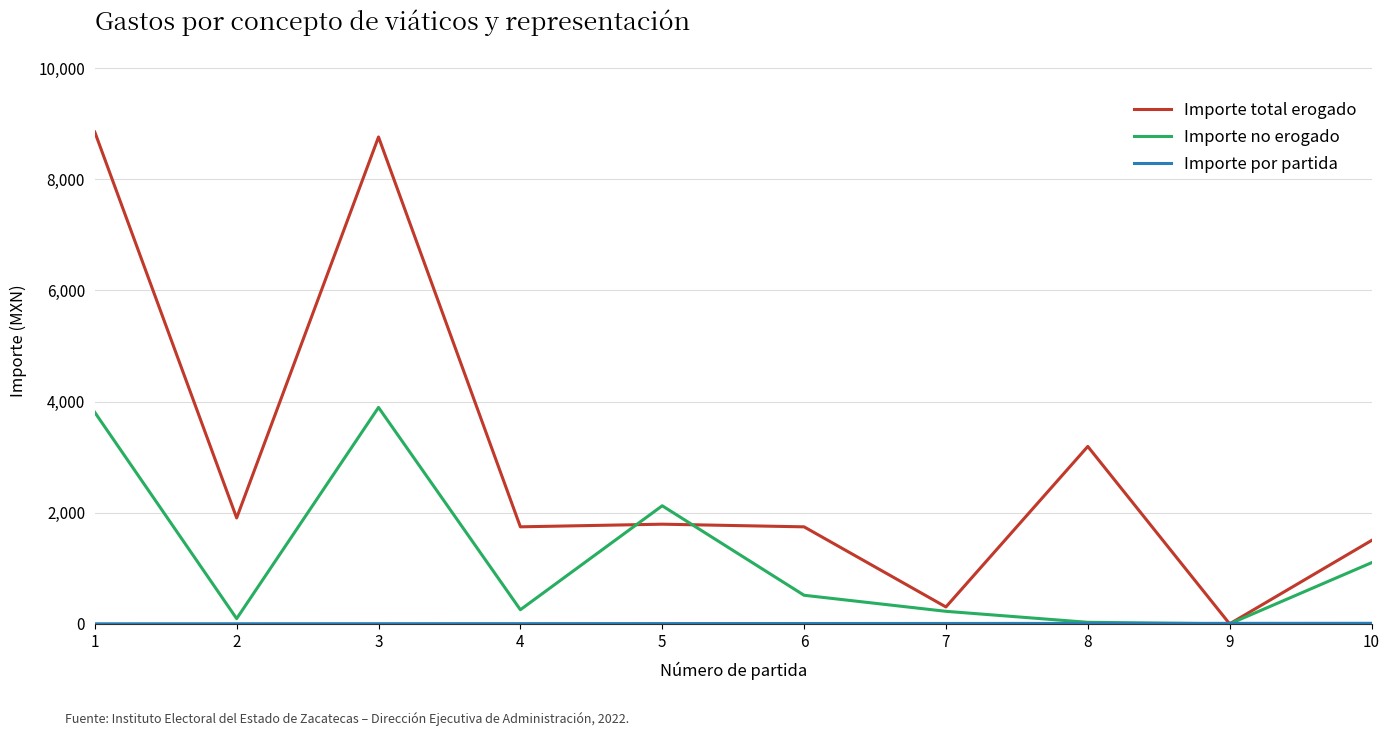

Read the Importe no erogado value at 2.

94.0